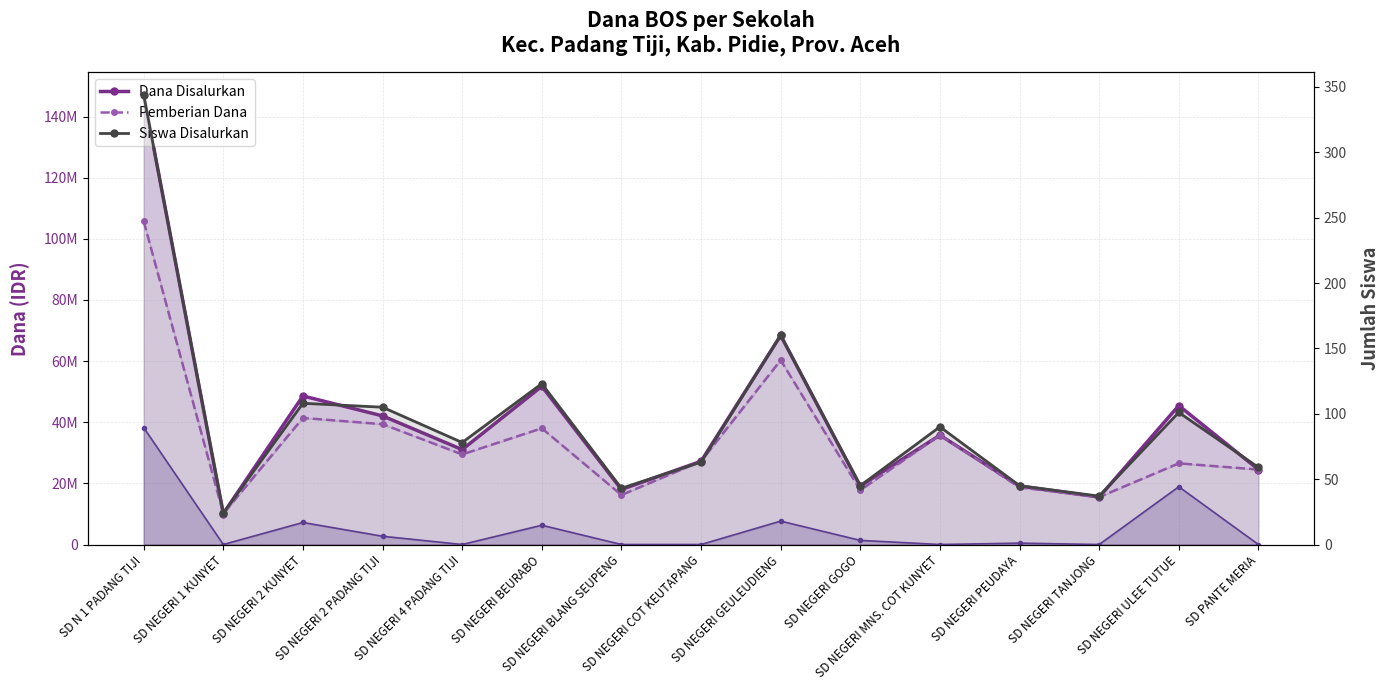

Which has a higher value, SD NEGERI TANJONG or SD NEGERI GOGO?

SD NEGERI GOGO